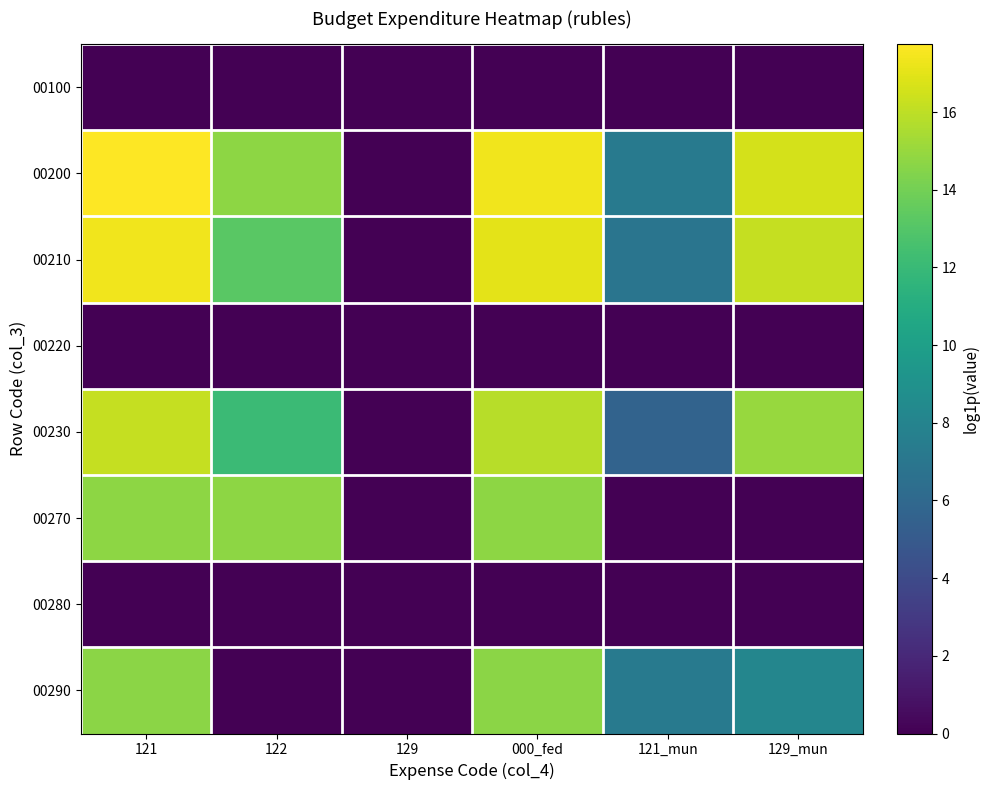

What is the difference between the highest and lowest values at 122?

14.7